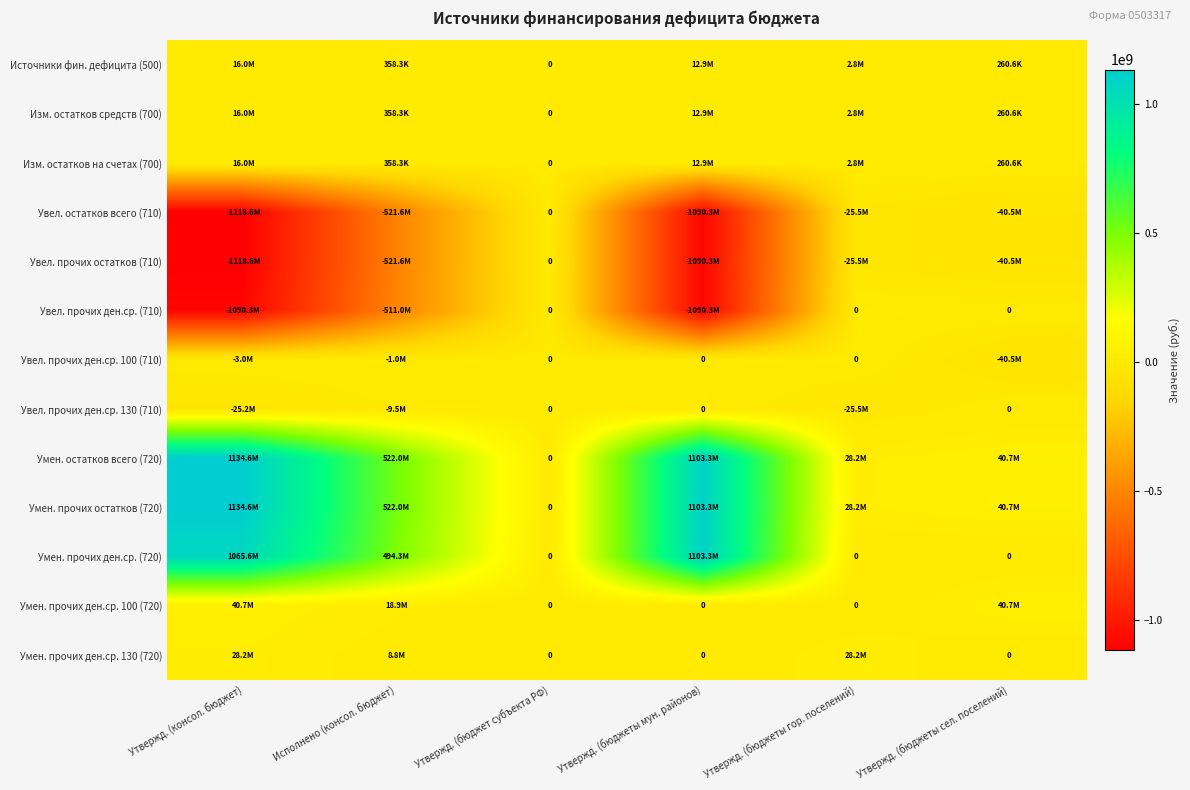

What is the average value of the Умен. прочих ден.ср. 130 (720) series?

10879255.7